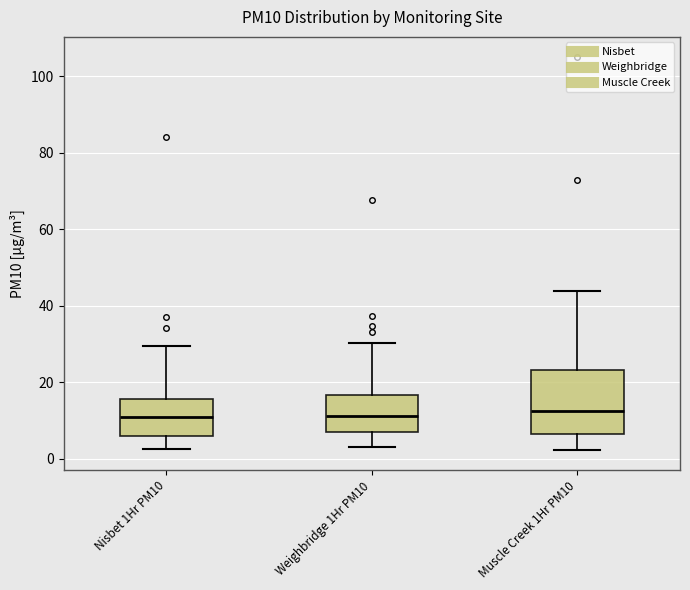

Which box is the tallest, from its lower edge to its upper edge?

Muscle Creek 1Hr PM10